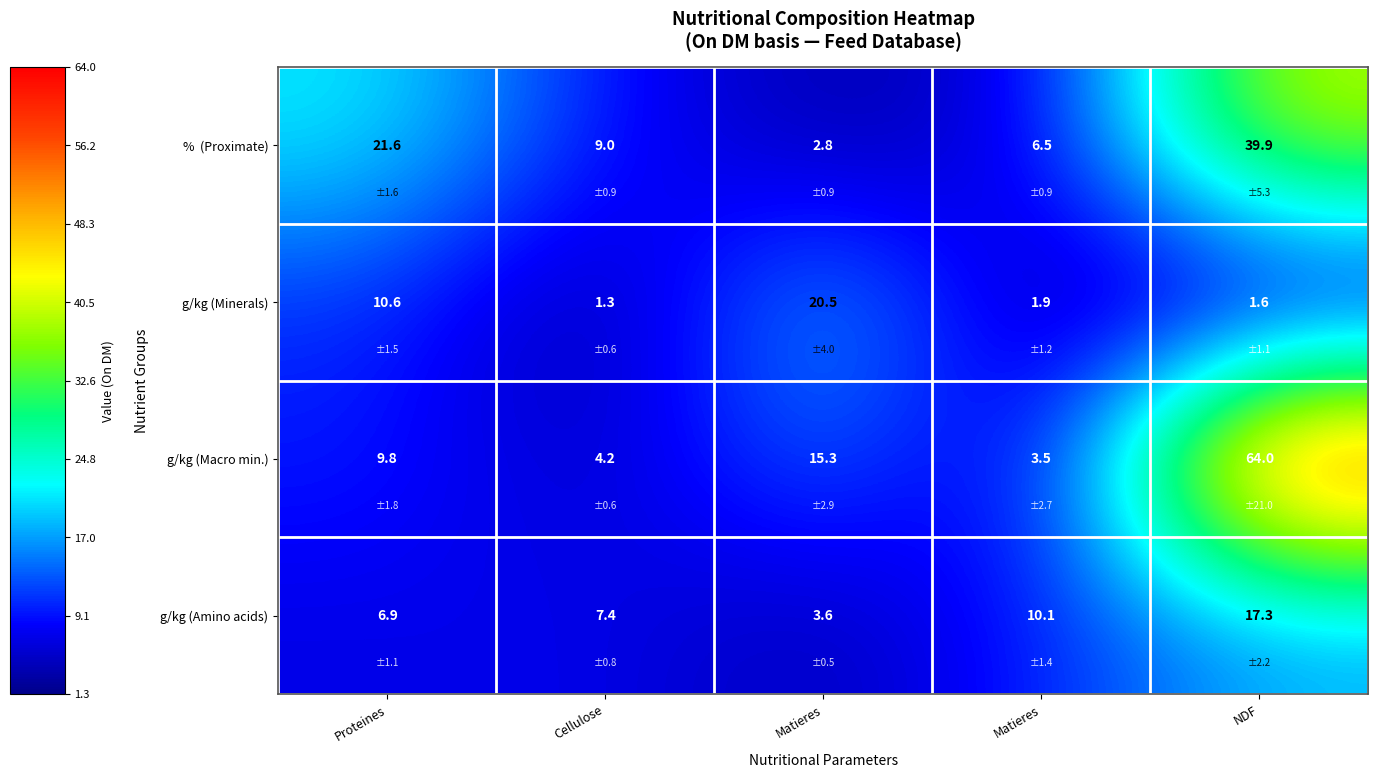

How many data points does each series have?

5